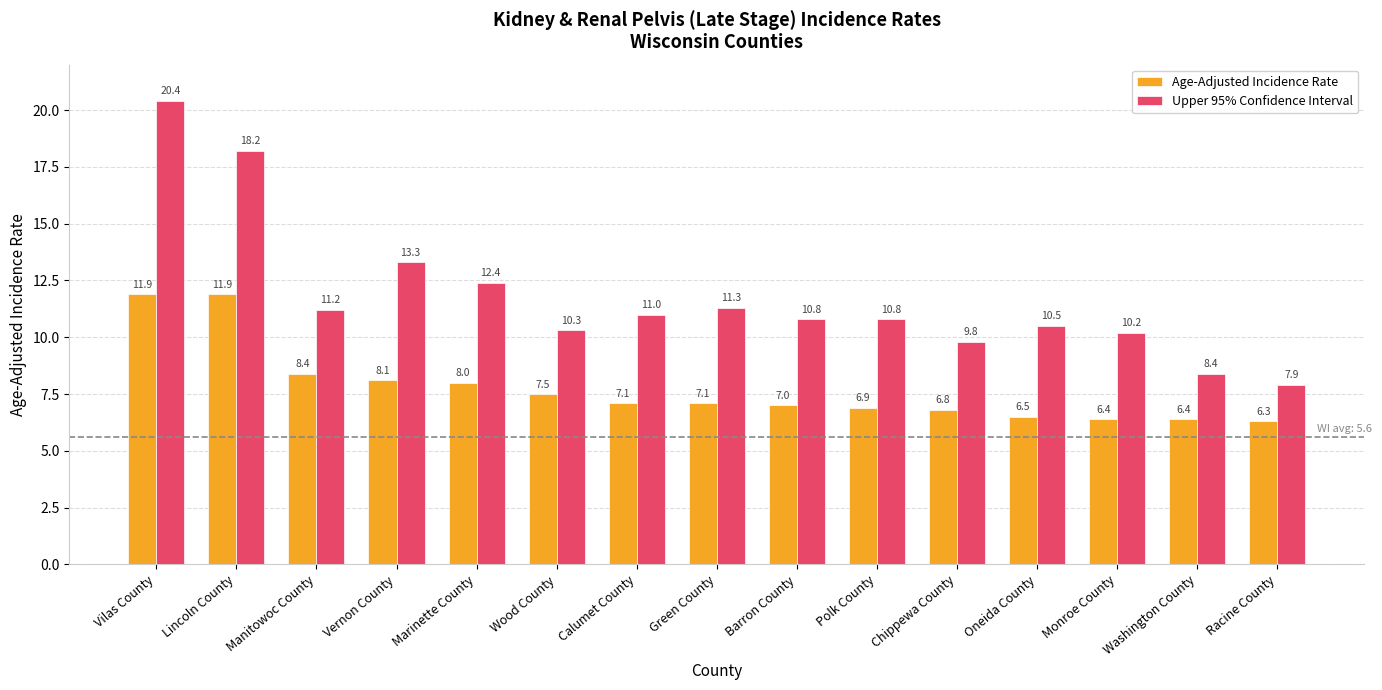

True or false: Age-Adjusted Incidence Rate has a value of 7.0 at Barron County.

True